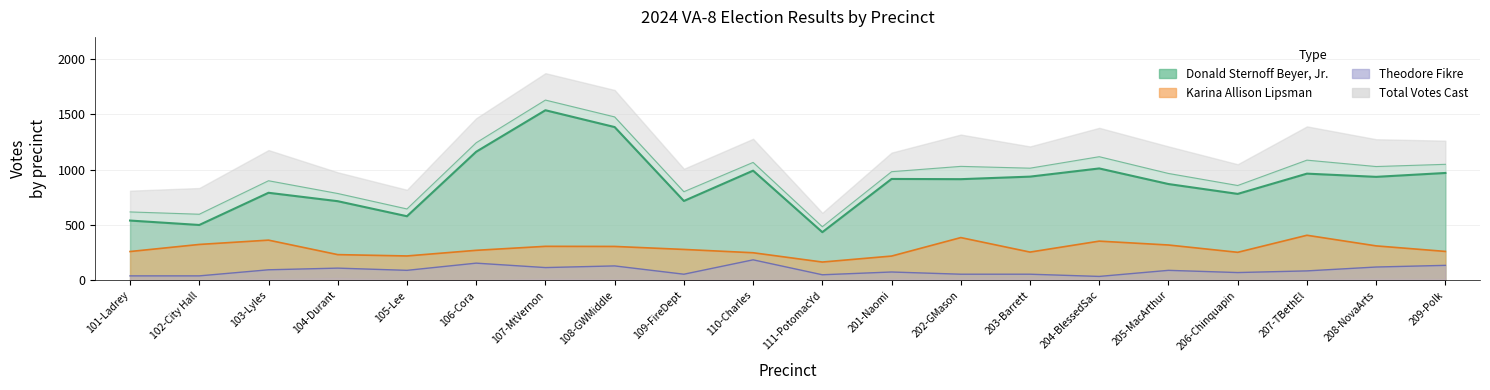

True or false: total and lipsman intersect in this chart.

False